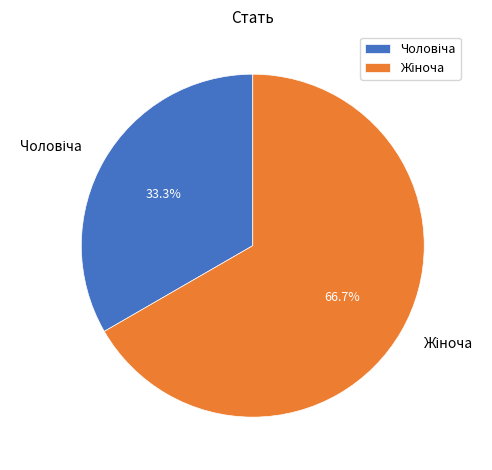

Is there a majority slice in this chart?

Yes